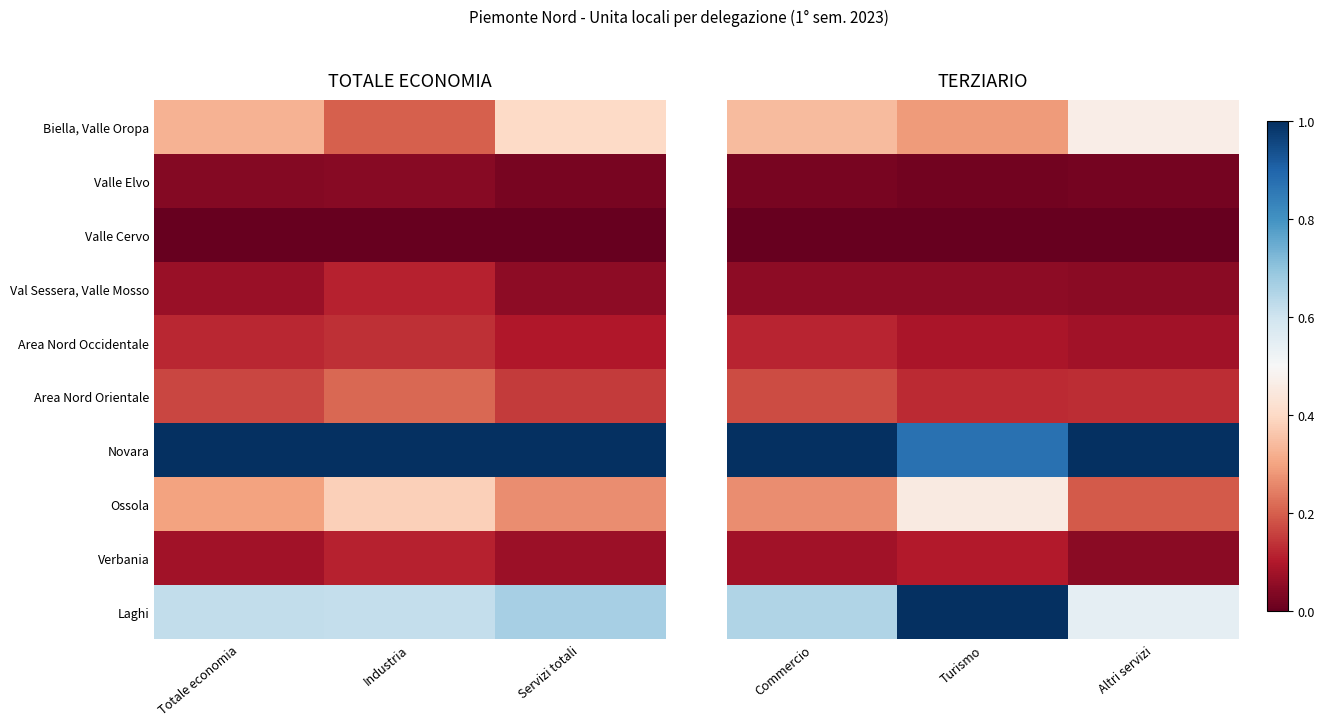

Is the value of Valle Cervo at Altri servizi greater than the value of Area Nord Occidentale at Commercio?

No